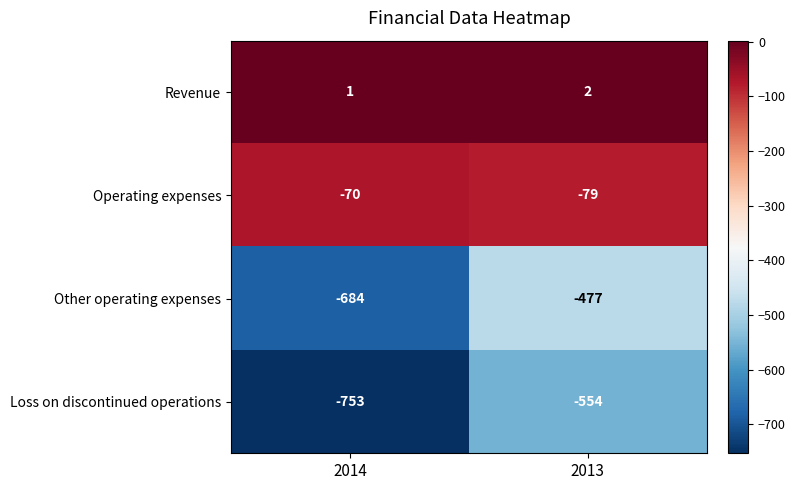

What is the average value of the Operating expenses series?

-74